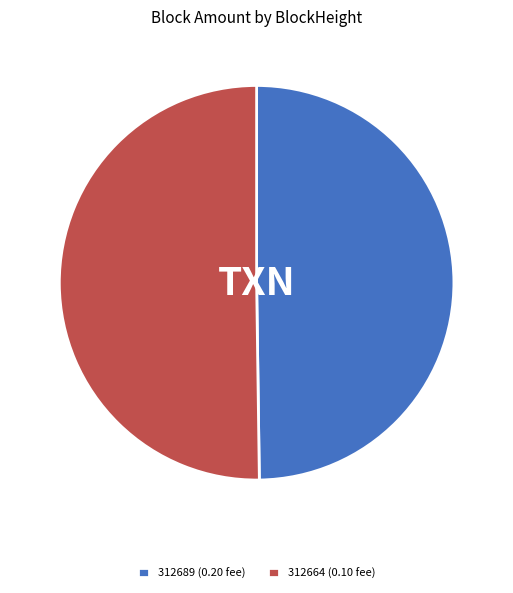

Is it true that 312664 (0.10 fee) is 50% of the pie?

True